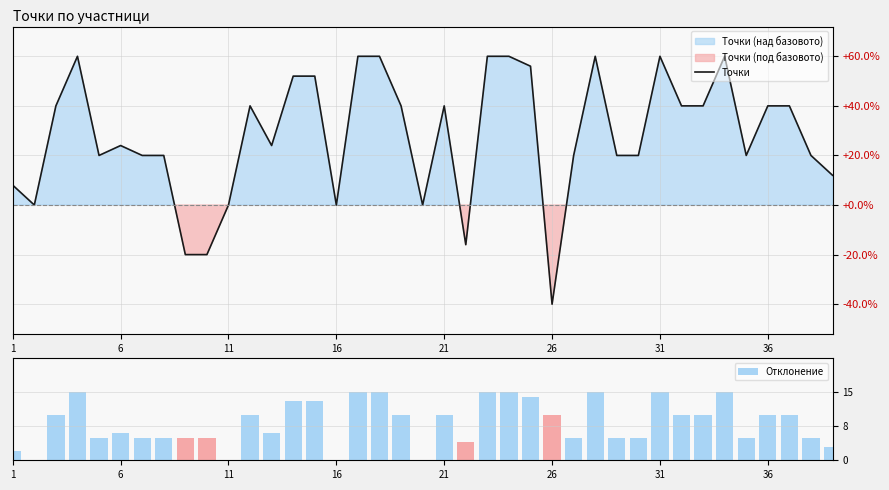

How many categories are shown in the chart?

39